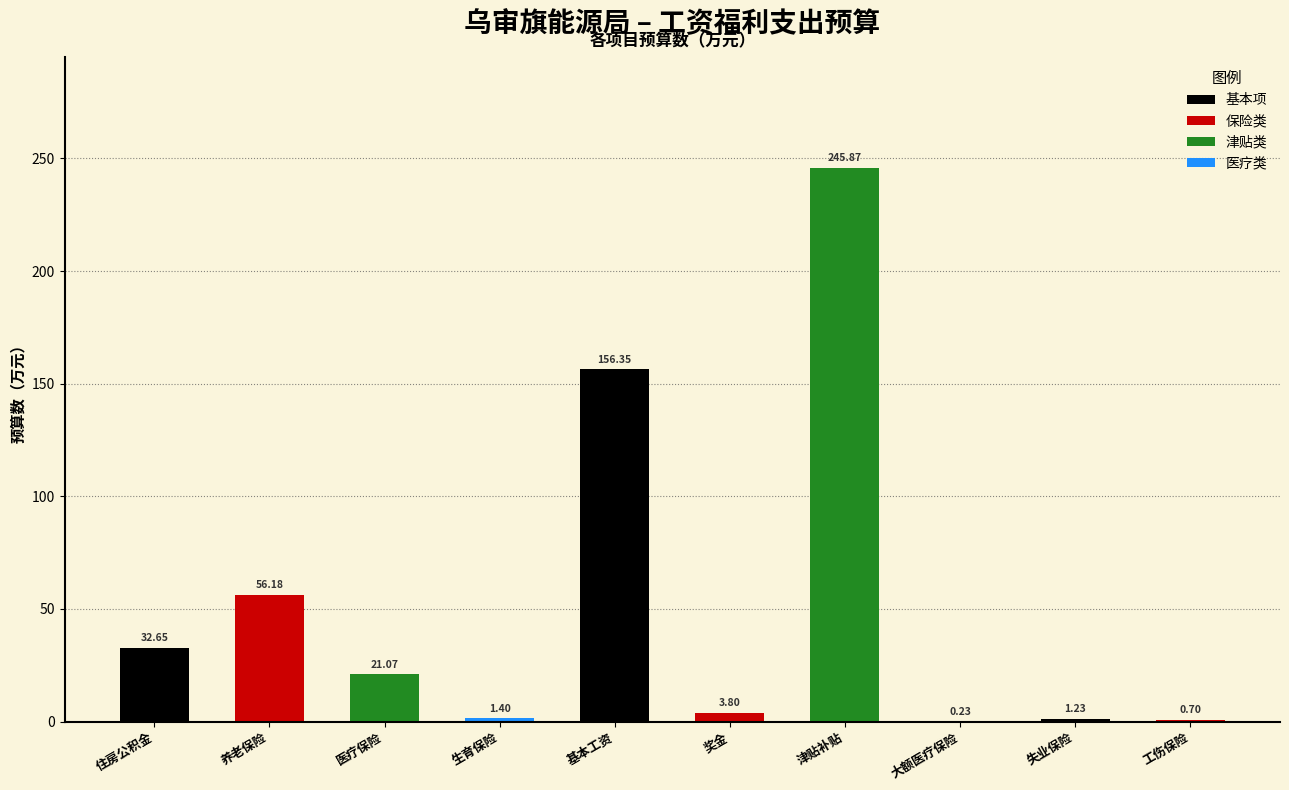

What is the change in value from 医疗保险 to 基本工资?

+135.3